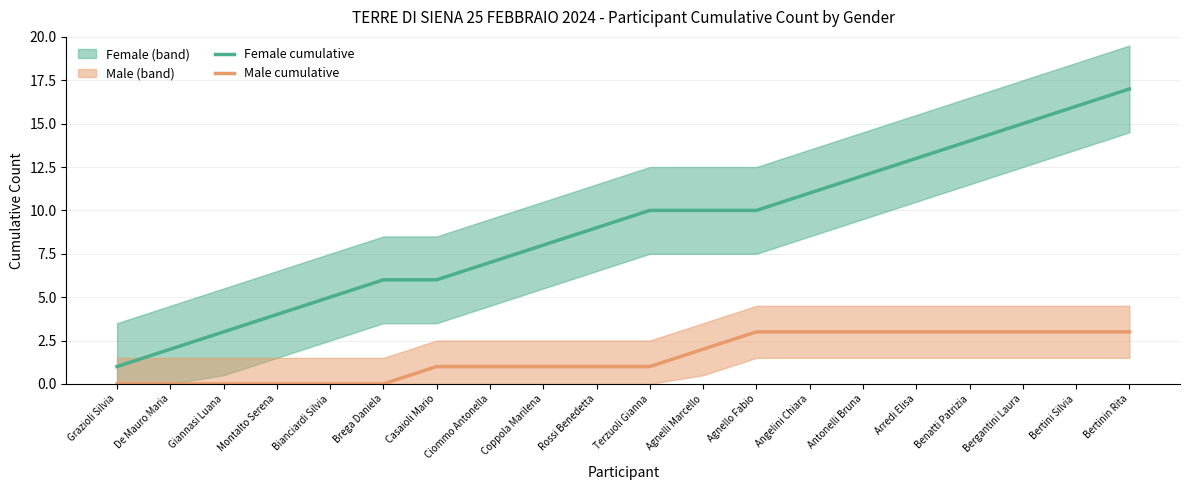

What is the difference between the maximum and second lowest values in the Male cumulative series?

3